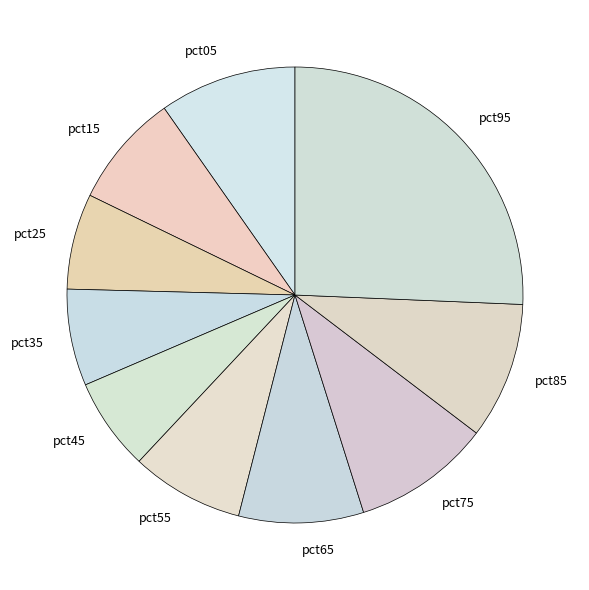

The pct55 slice represents 8% of the pie. True or false?

True